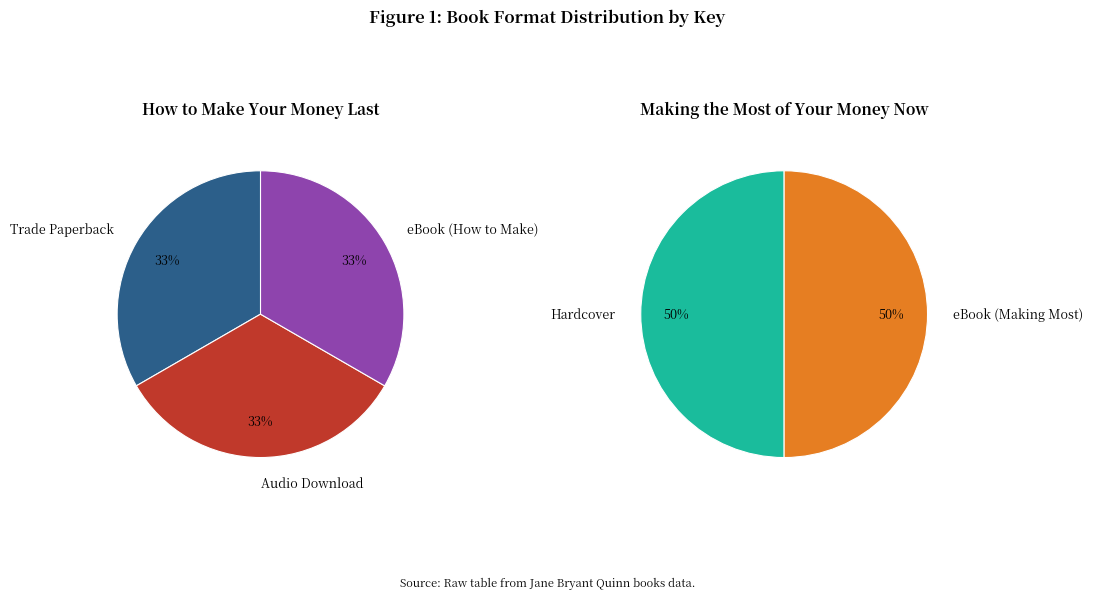

What is the largest slice in the pie chart?

Trade Paperback